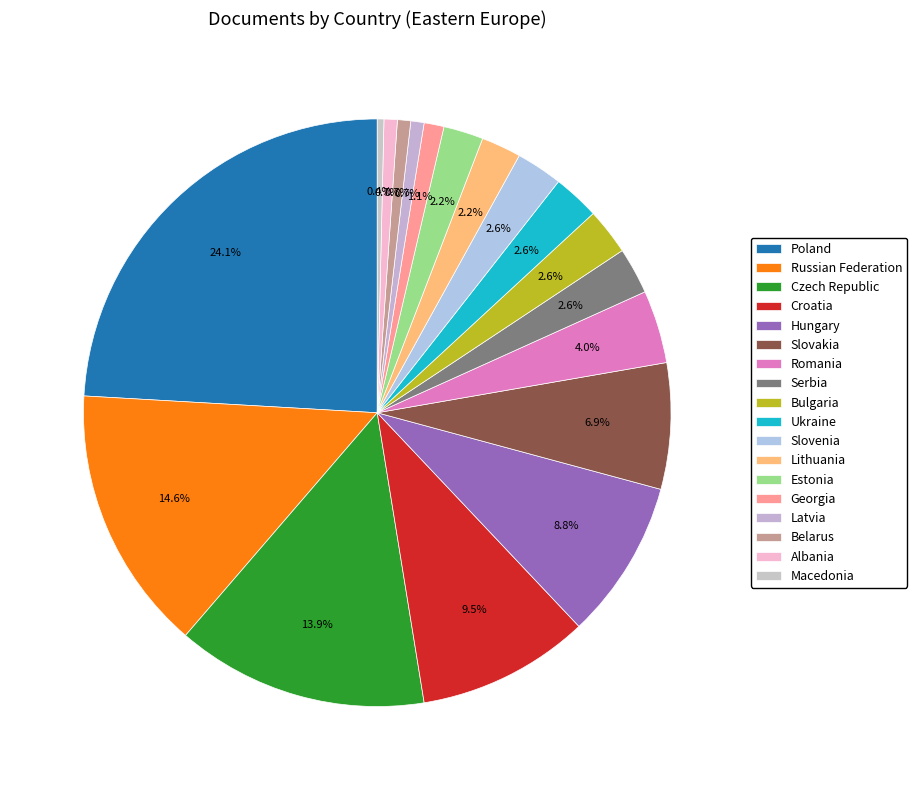

Between Serbia and Macedonia, which is larger?

Serbia